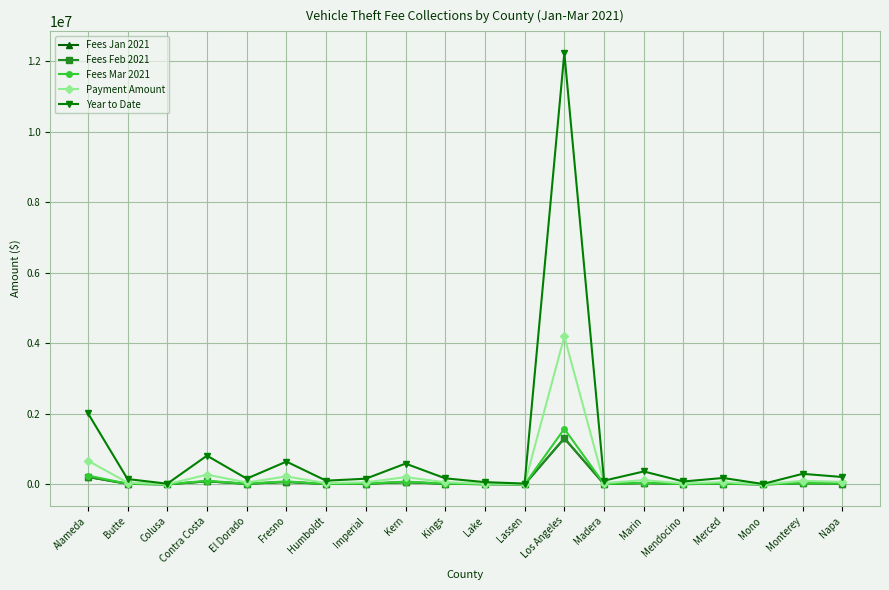

Which label corresponds to the largest value in the chart?

Los Angeles